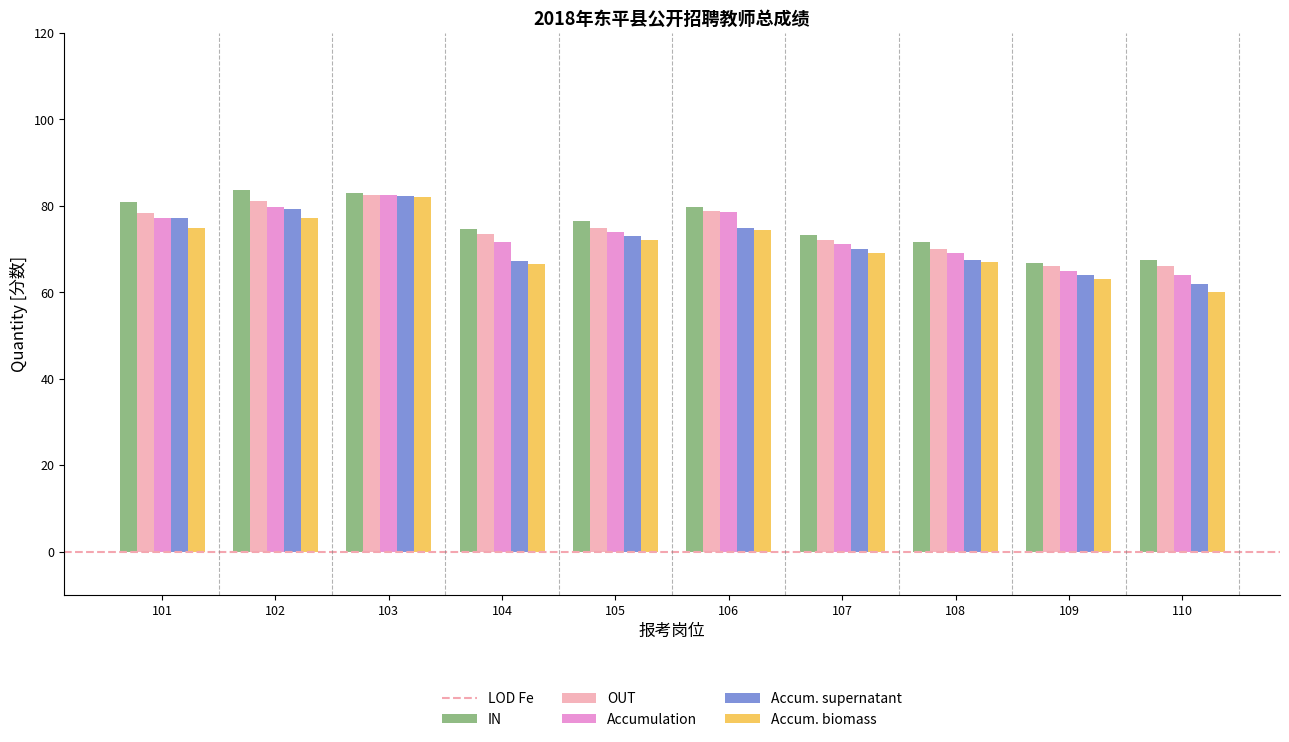

What is the greatest value displayed?

83.8